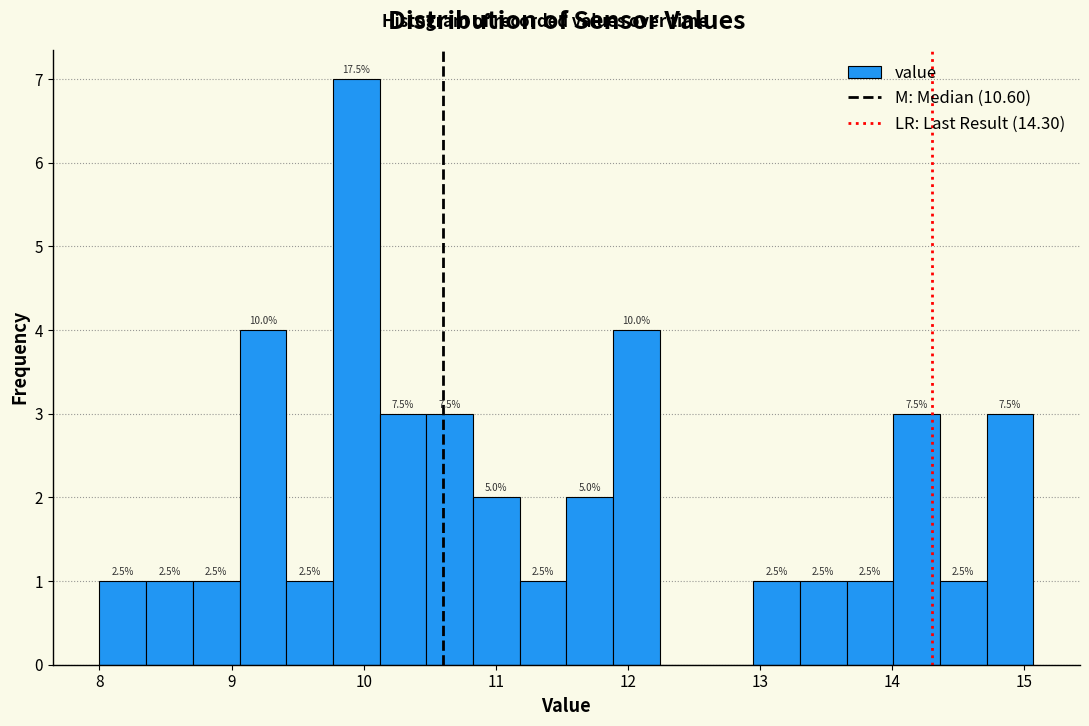

Read against the x-axis, roughly where is the centre of the tallest bar?

9.9